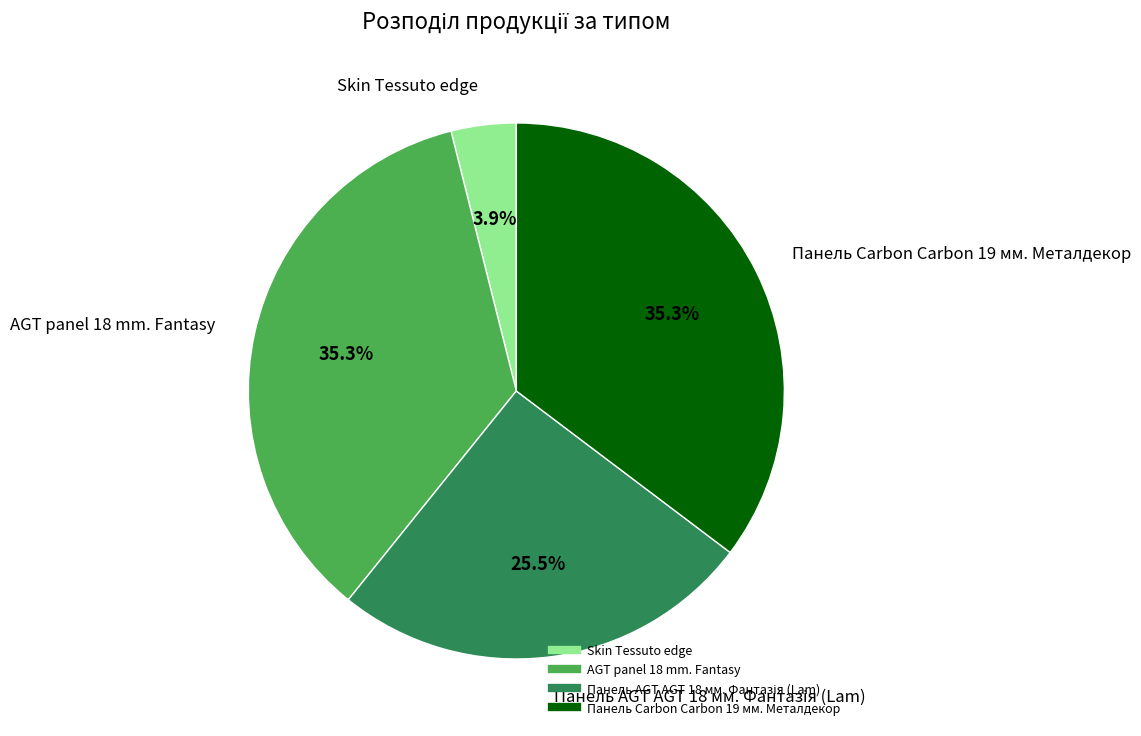

How many slices are in this pie chart?

4